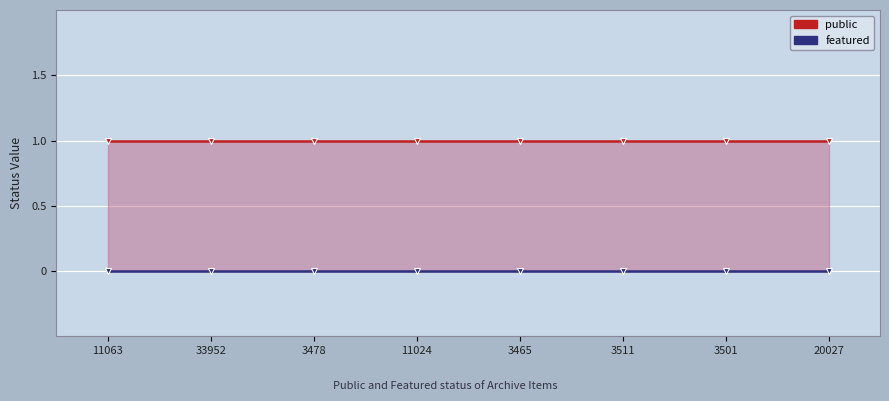

Reading left to right, extract all data points from this chart.

public: 11063=1	33952=1	3478=1	11024=1	3465=1	3511=1	3501=1	20027=1
featured: 11063=0	33952=0	3478=0	11024=0	3465=0	3511=0	3501=0	20027=0